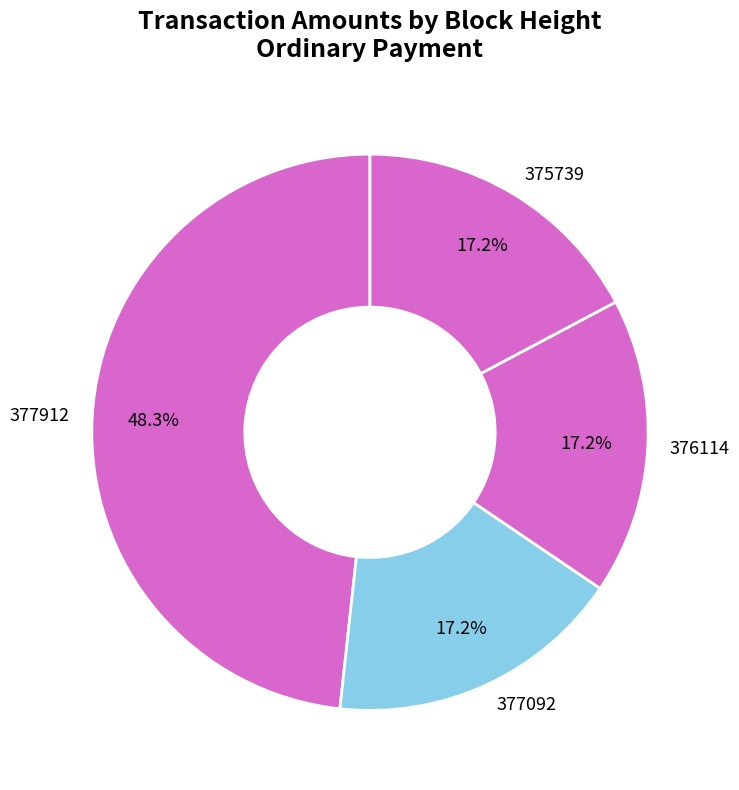

Which category has the biggest portion of the pie?

377912